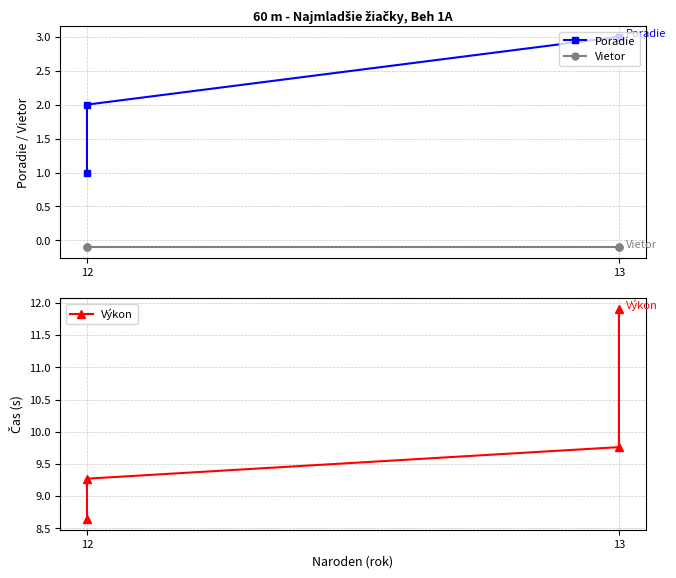

Reading right to left, list all the values displayed in this chart.

Poradie: 3.0	3.0	2.0	1.0
Vietor: -0.1	-0.1	-0.1	-0.1
Výkon: 11.9	9.8	9.3	8.6